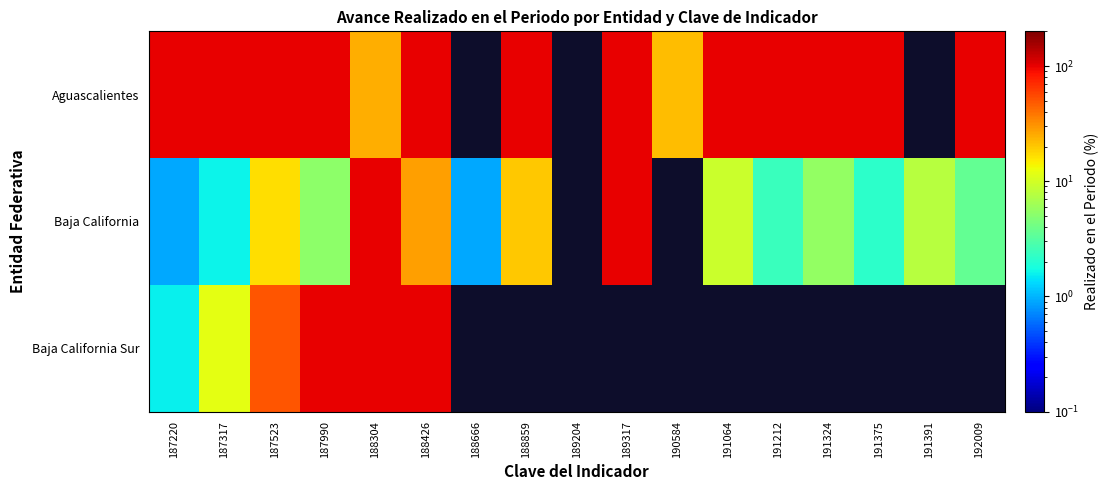

Which label corresponds to the smallest value in the chart?

187220